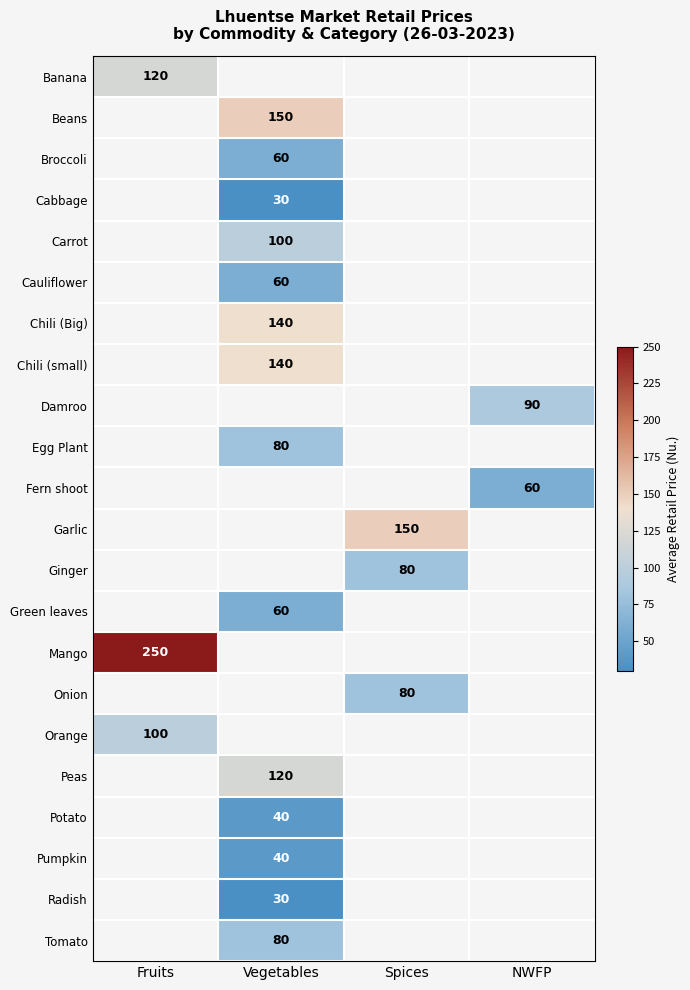

True or false: Chili (Big) has a value of 140 at Vegetables.

True